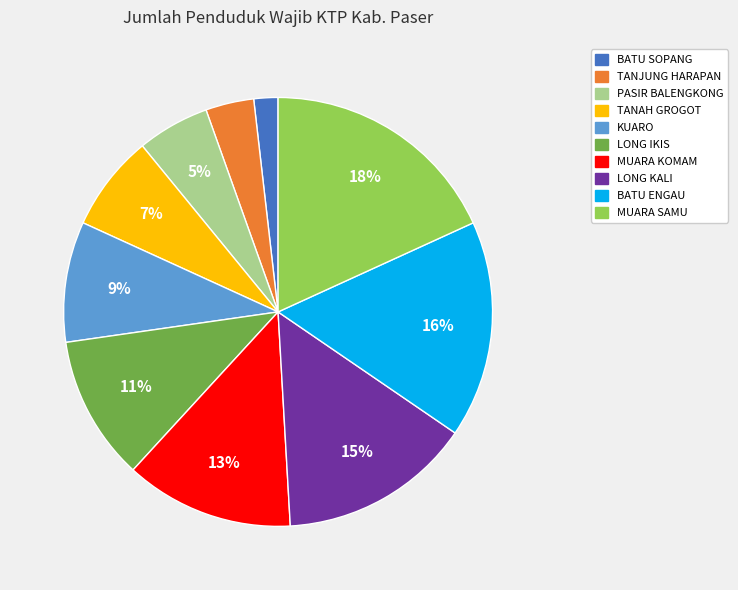

To the nearest percent, what portion does TANJUNG HARAPAN represent?

4%